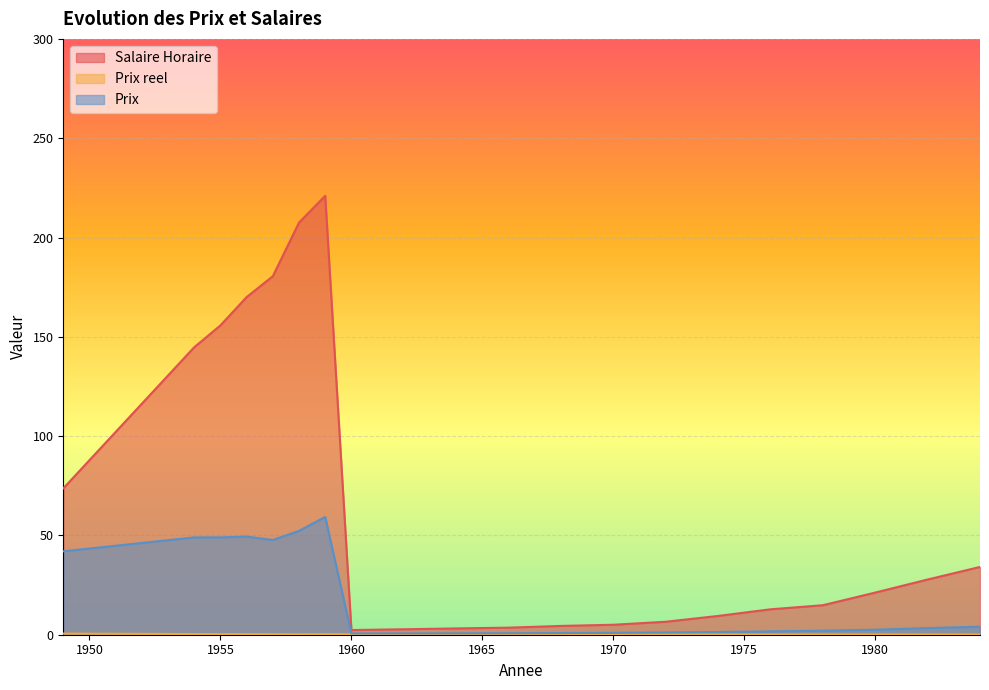

What is the sum of the Salaire Horaire values at 1960 and 1970?

7.4